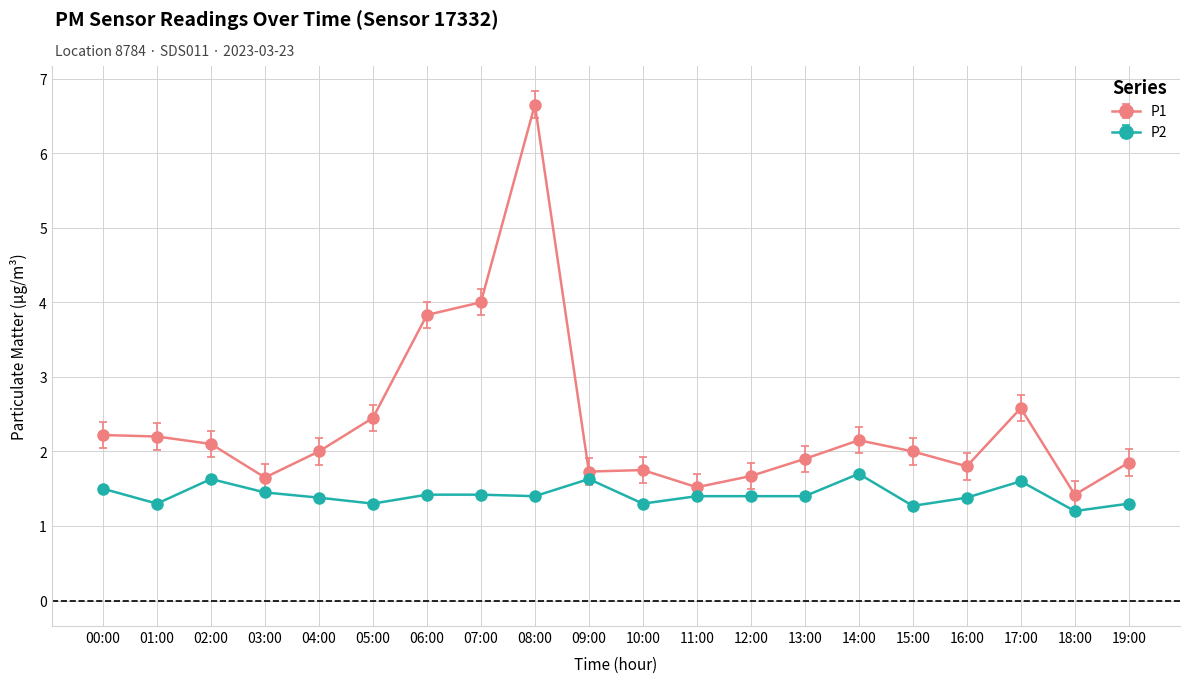

At which category does P2 reach its first local peak?

02:00